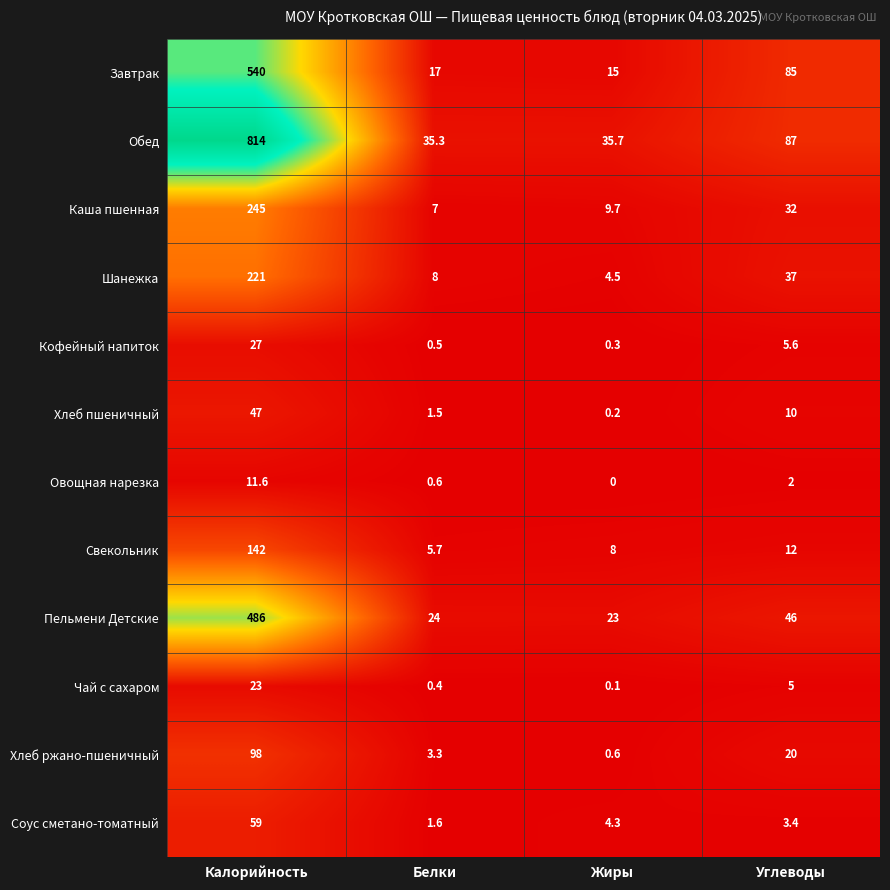

What is the sum of the Шанежка values at Калорийность and Жиры?

225.5